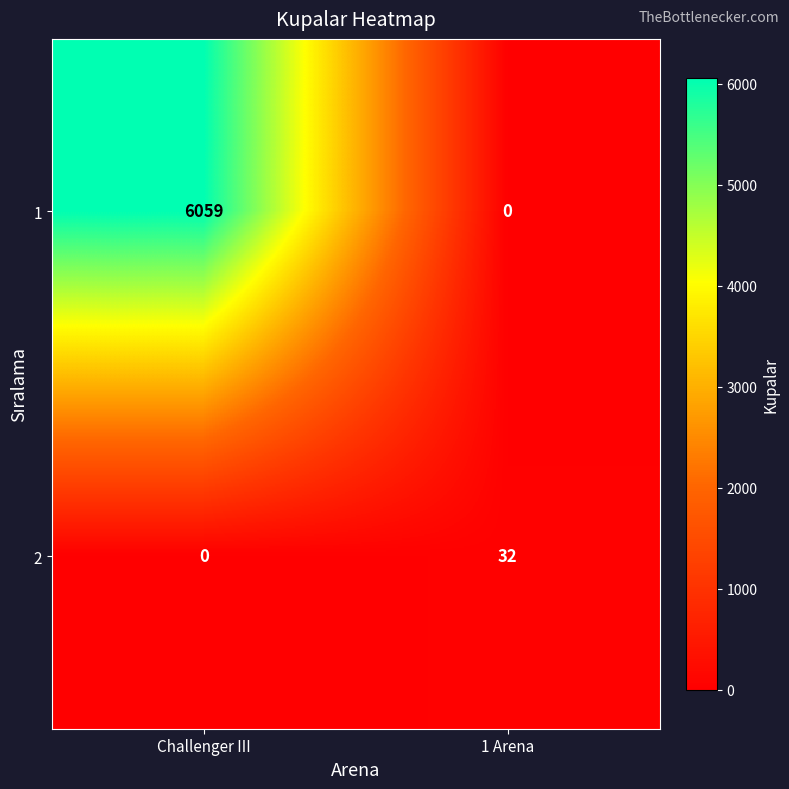

At which label does 2 reach its peak?

1 Arena